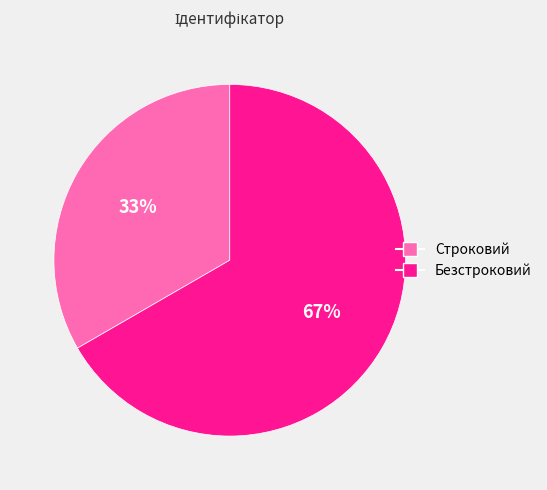

How many slices are in this pie chart?

2